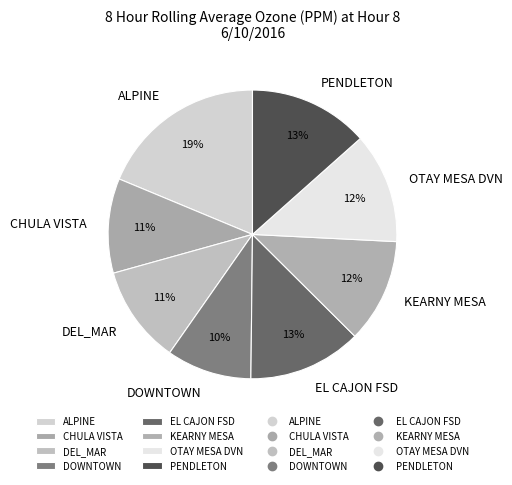

True or false: DOWNTOWN accounts for 15% of the total.

False